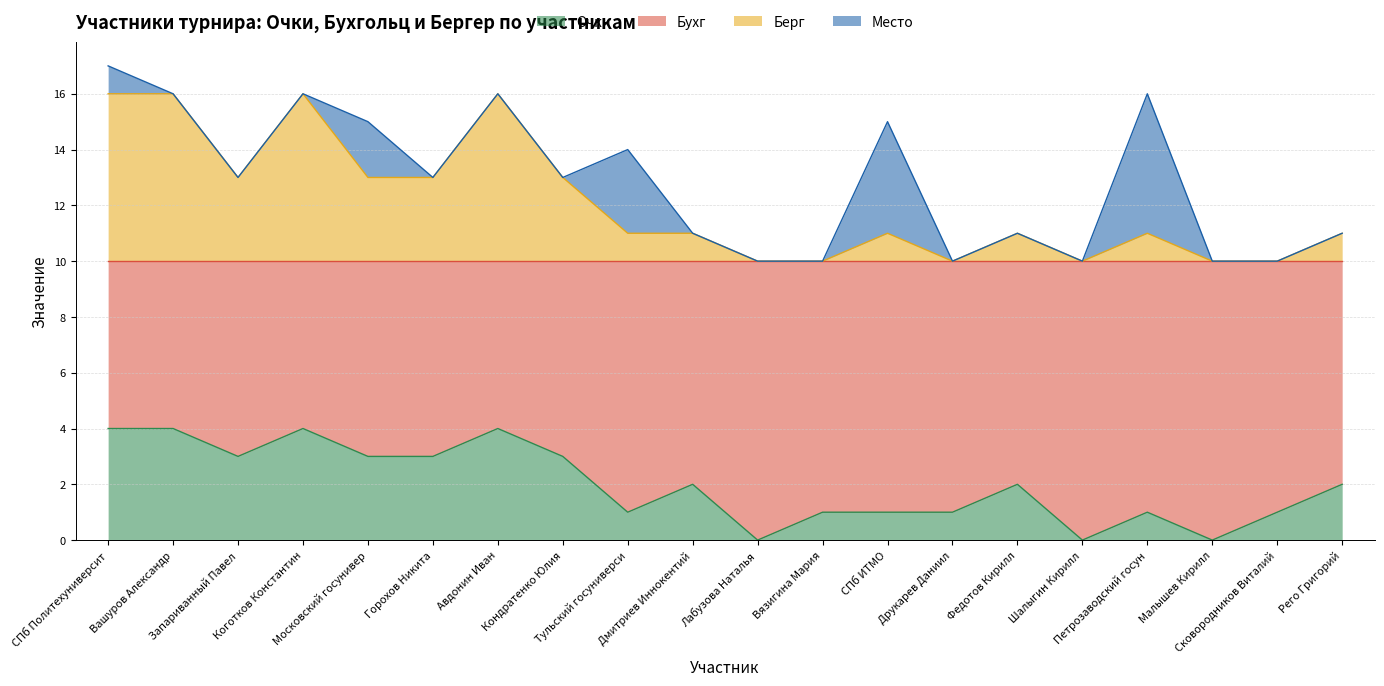

True or false: Очки and Берг intersect in this chart.

False